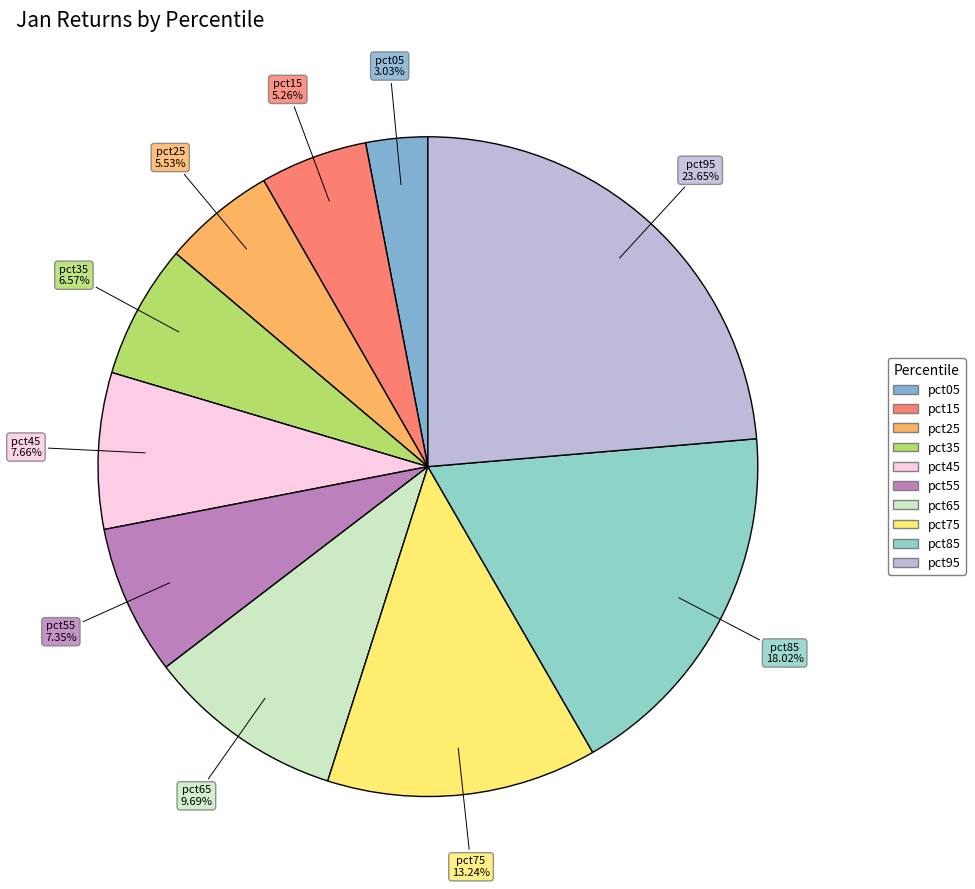

Which has a higher value, pct05 or pct85?

pct85